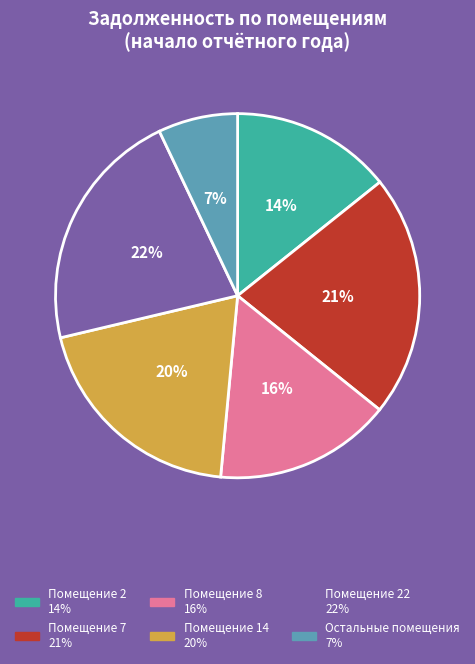

To the nearest percent, what is the average slice percentage?

17%